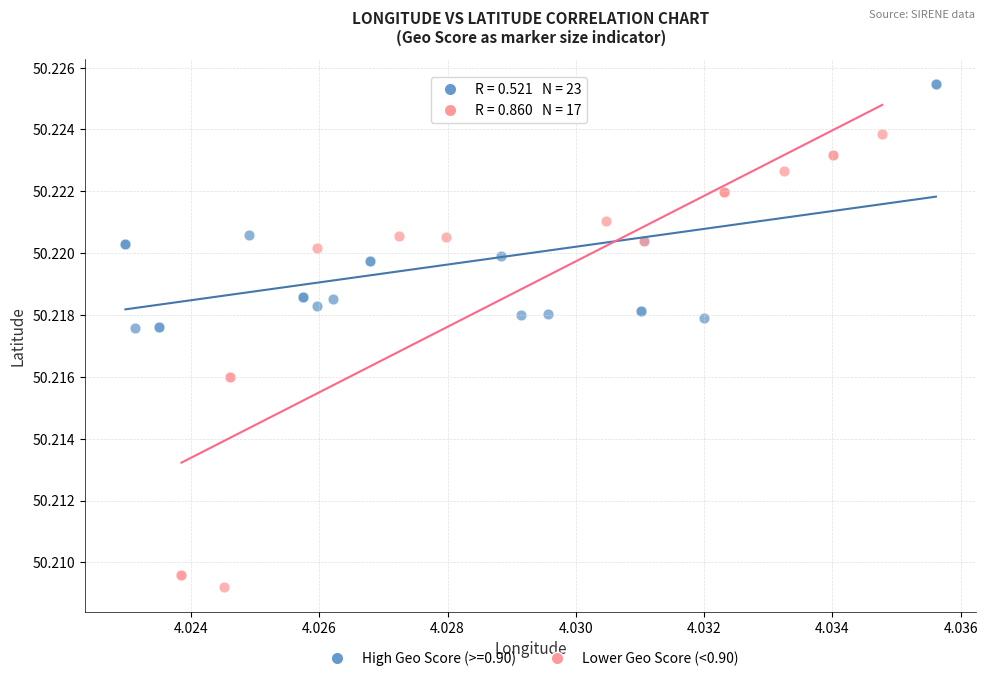

Which series has the largest Y range (max minus min)?

Lower Geo Score (<0.90)